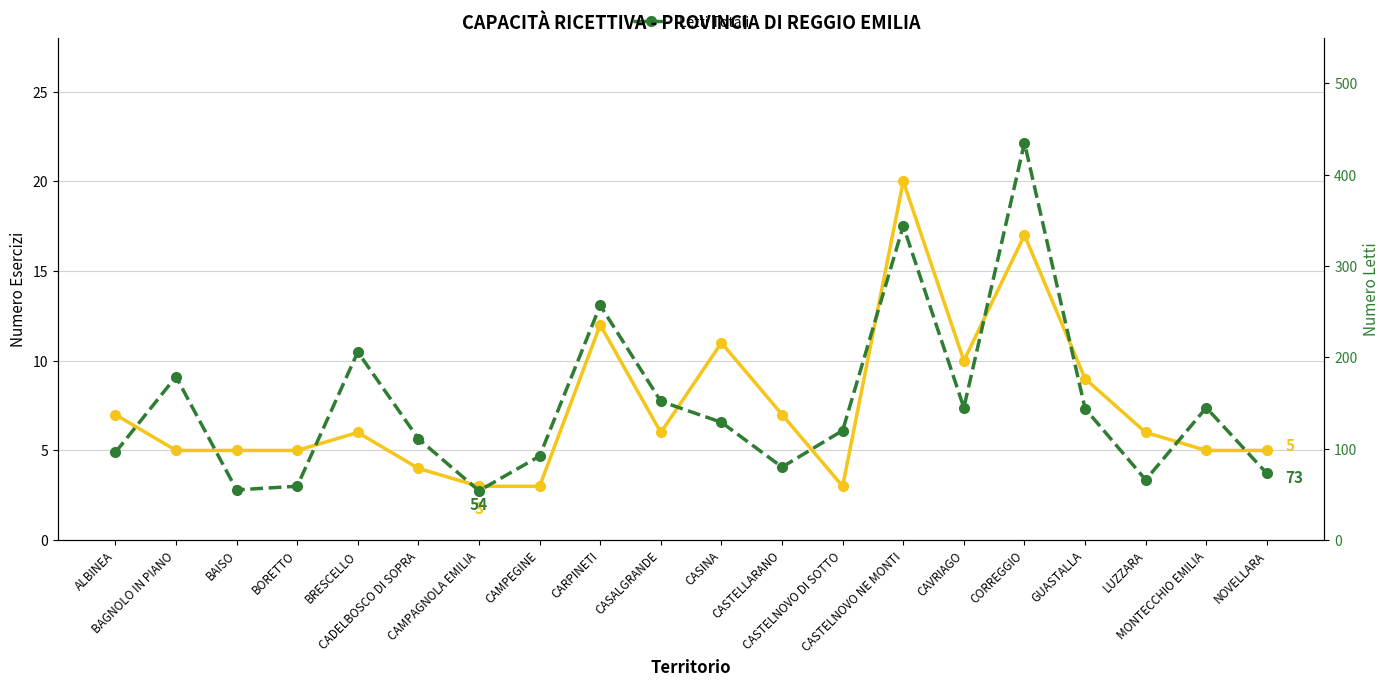

True or false: Letti Totali has more than 1 points higher than both neighbors.

True